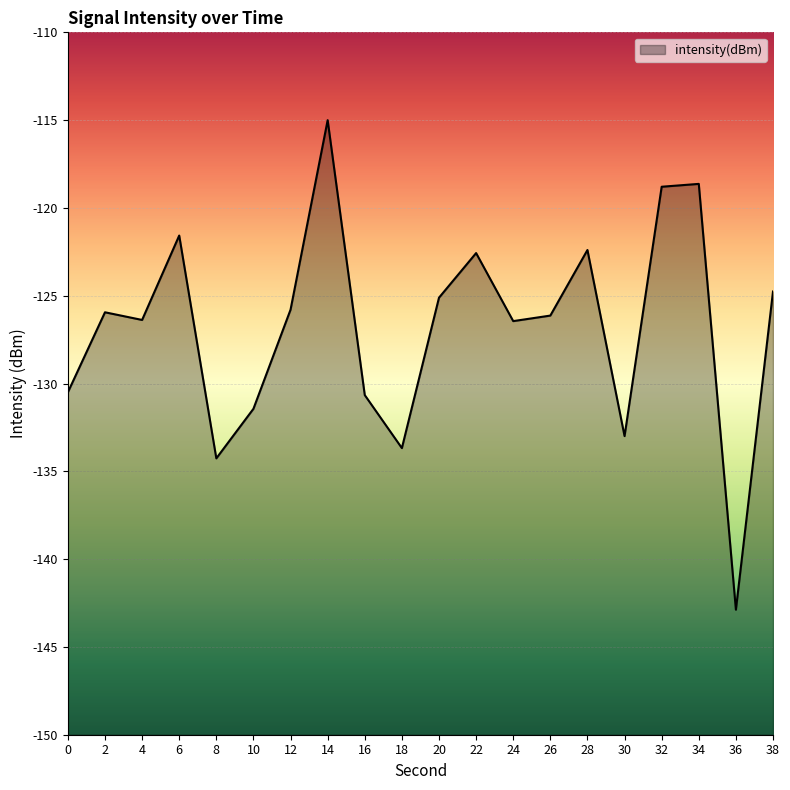

What is the value of the 2nd point from the left?

-125.9